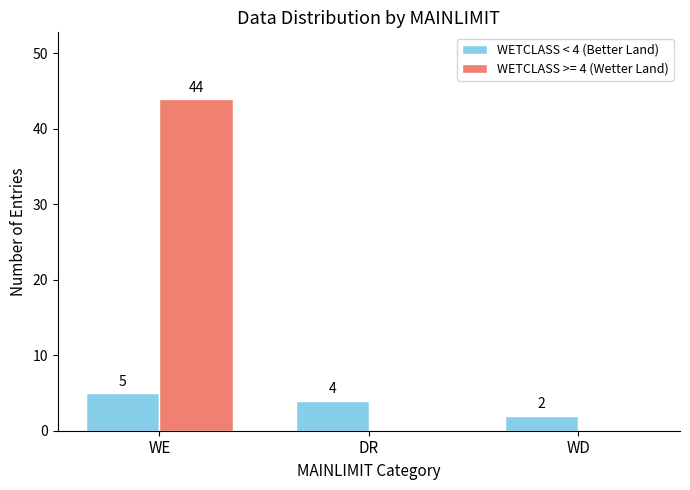

How many distinct data groups are displayed?

2